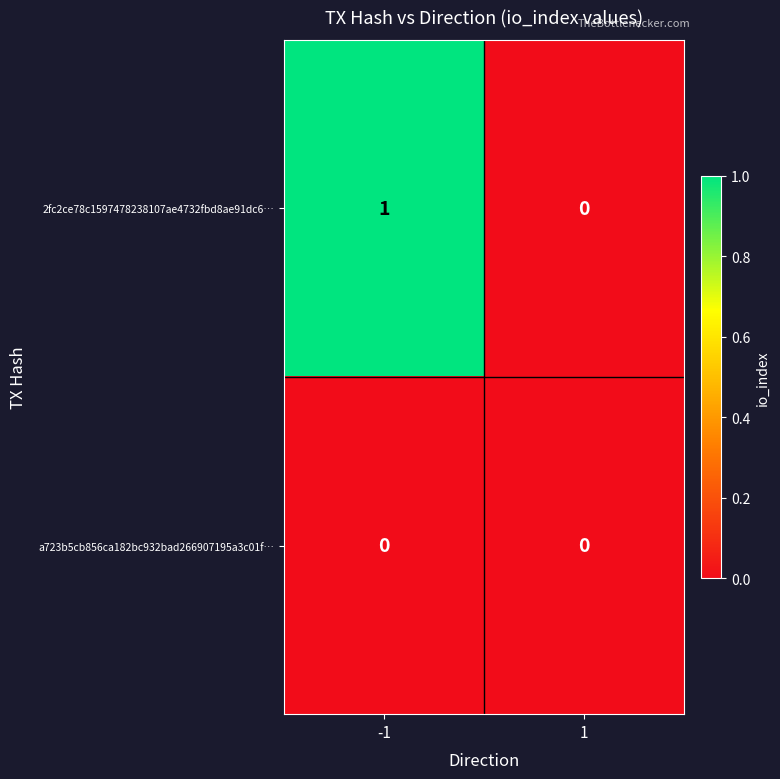

Reading right to left, what are all the values shown in this chart?

2fc2ce78c1597478238107ae4732fbd8ae91dc6…: 1=0	-1=1
a723b5cb856ca182bc932bad266907195a3c01f…: 1=0	-1=0